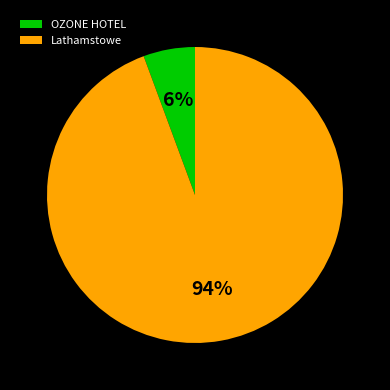

To the nearest percent, what is the average slice percentage?

50%